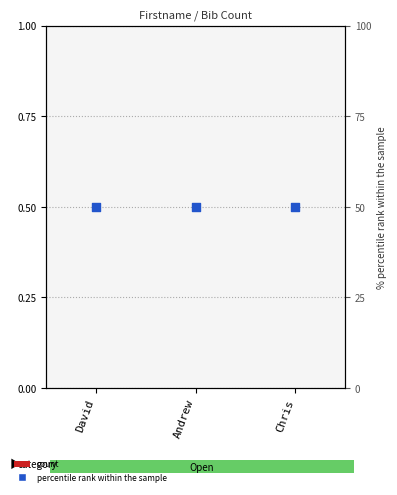

Which series has the largest Y range (max minus min)?

count